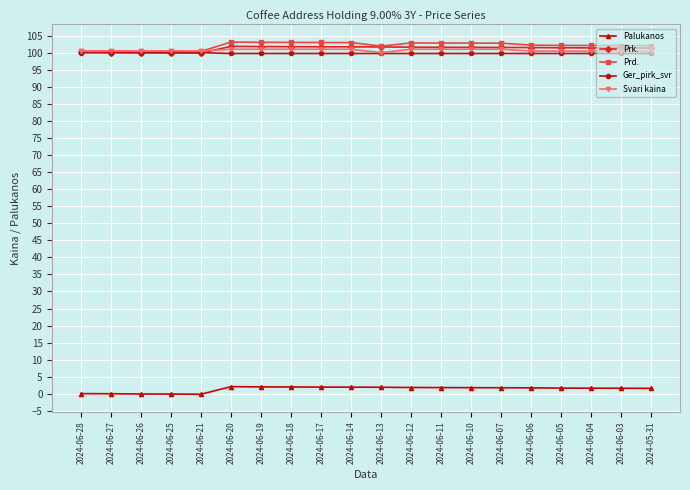

Is the value of Palukanos at 2024-06-17 greater than the value of Prd. at 2024-06-25?

No